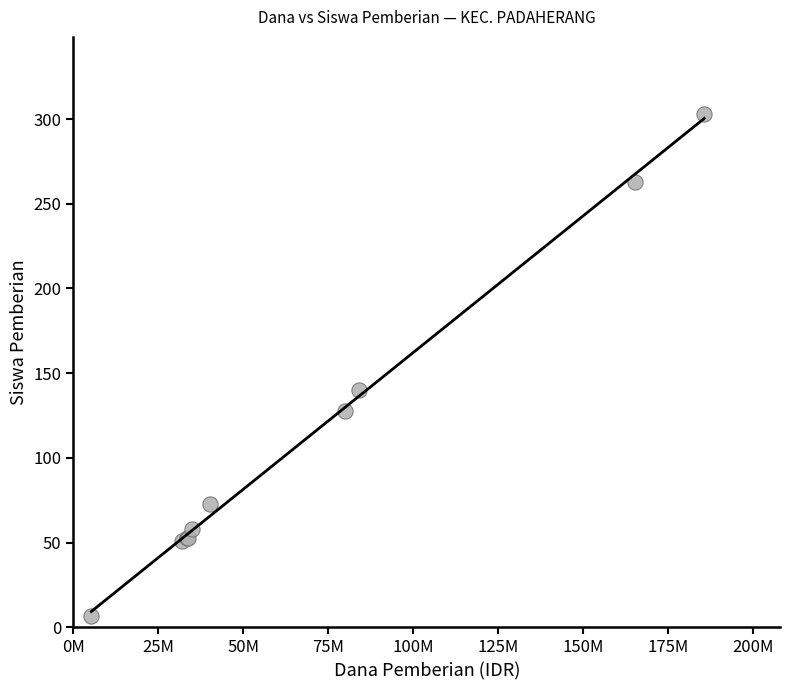

What Y value in the scatter plot is closest to 155?

140